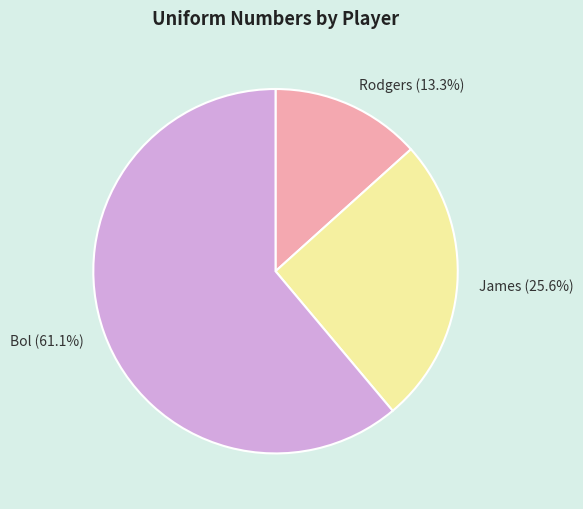

Between Bol and James, which is larger?

Bol